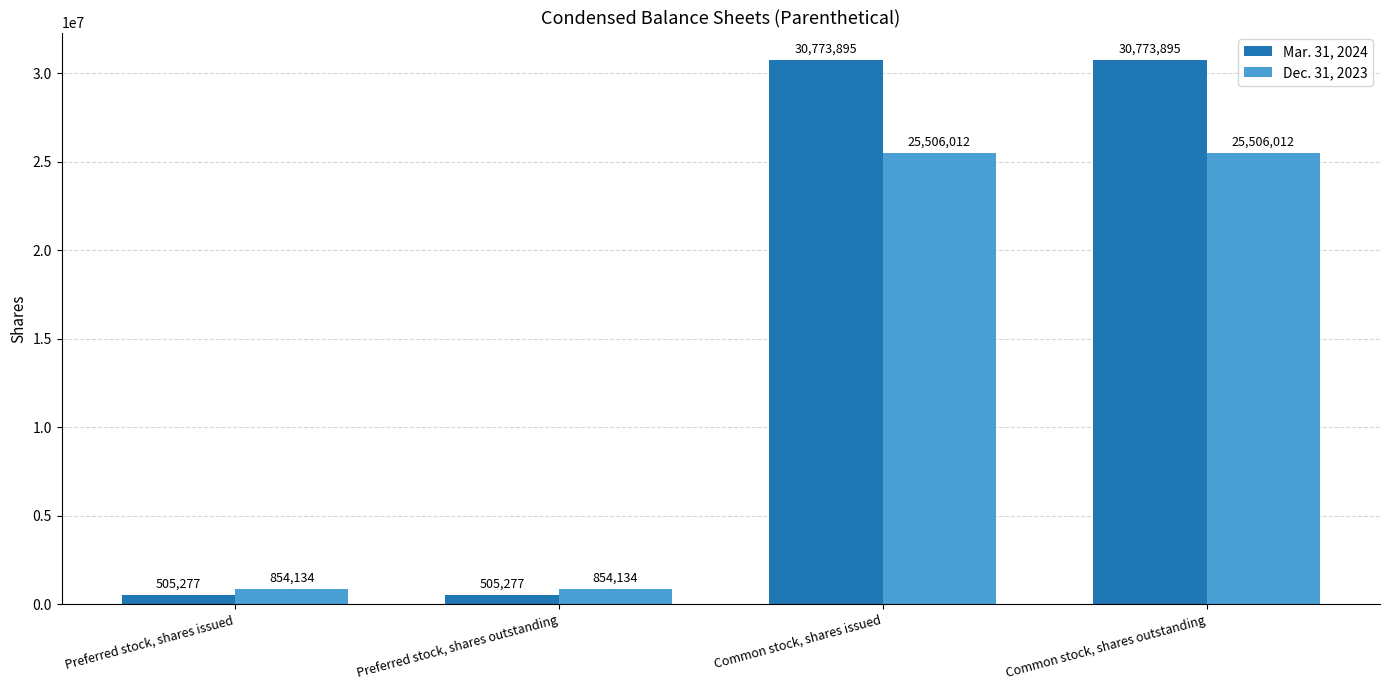

At how many categories does at least one series exceed 22893879?

2